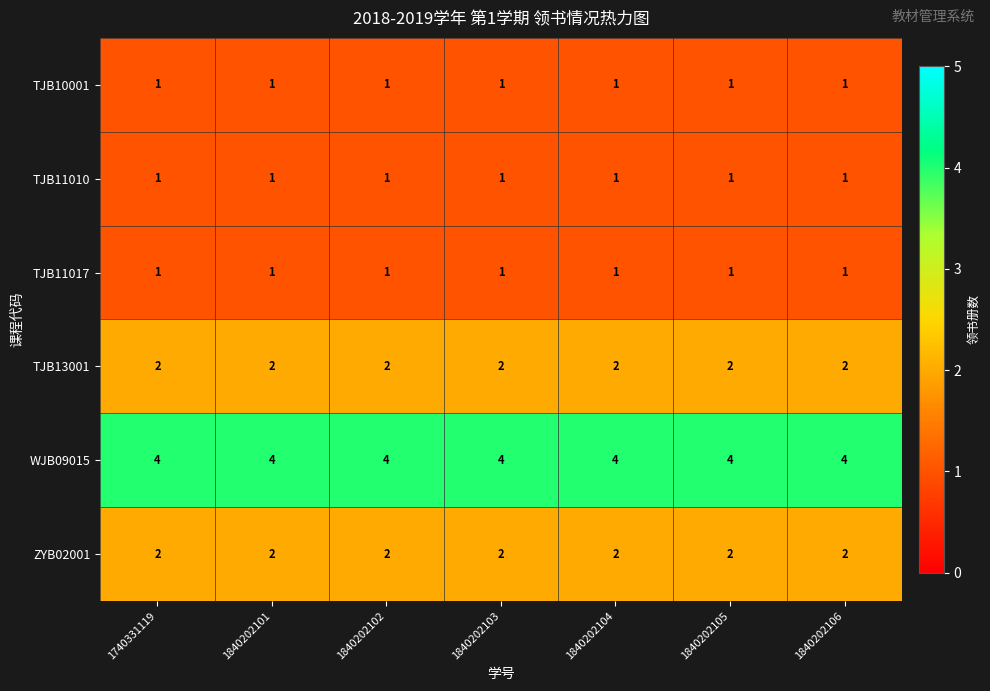

How many categories are shown in the chart?

7